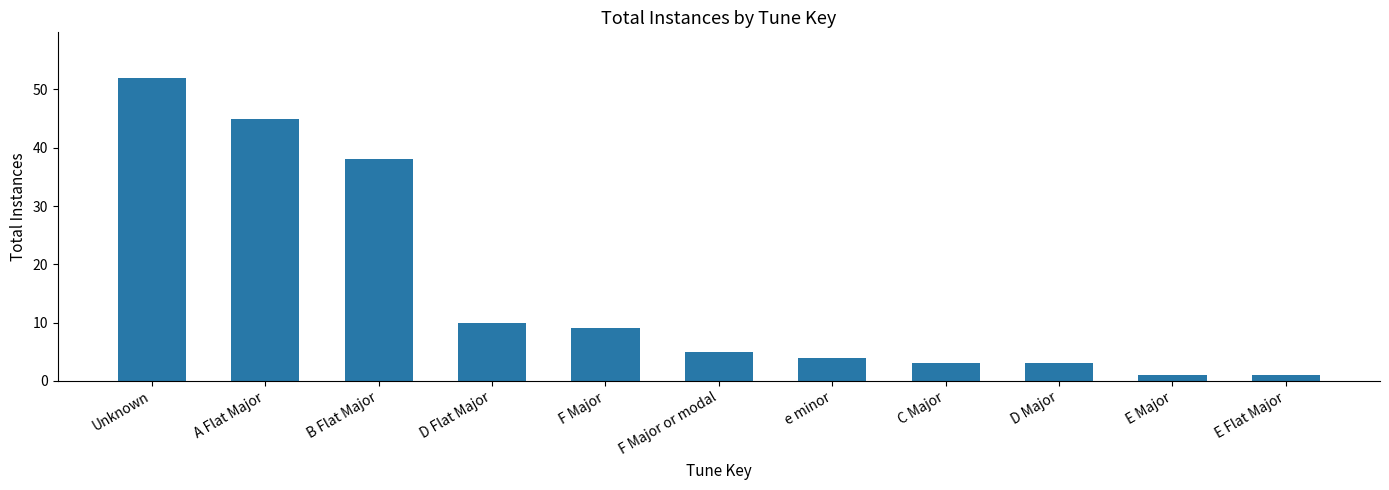

At which label does the data first exceed 5?

Unknown